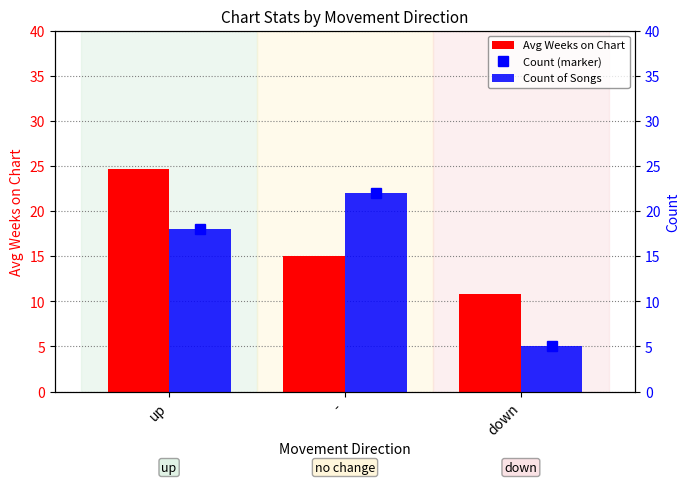

Read the Avg Weeks on Chart value at up.

24.7